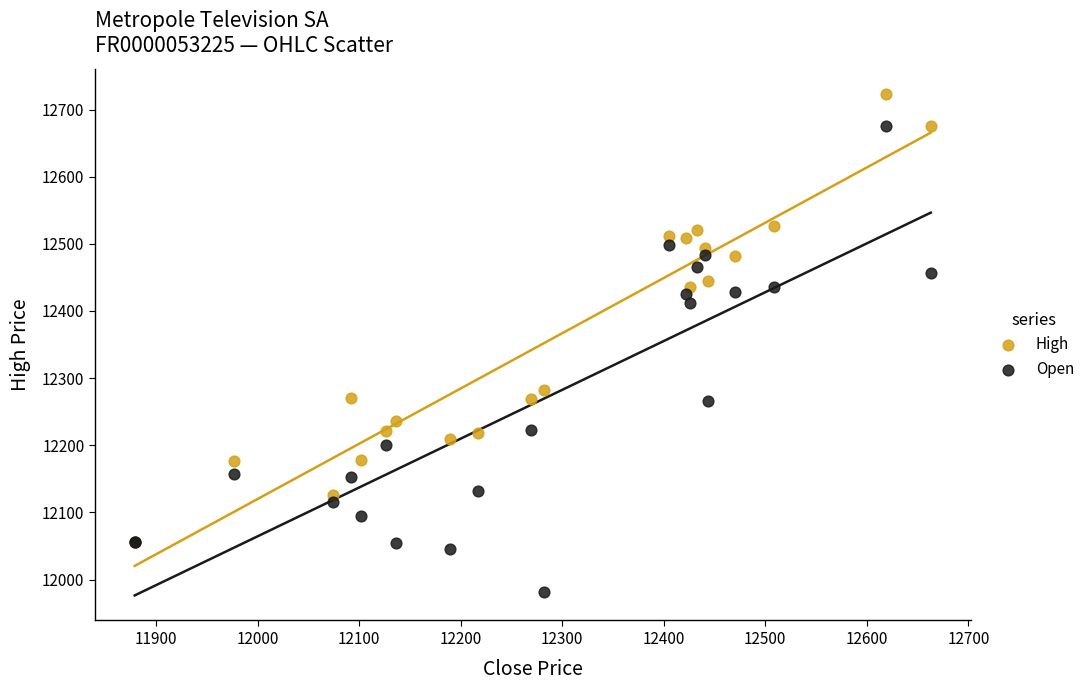

In the Open series, what Y value is closest to 12329?

12266